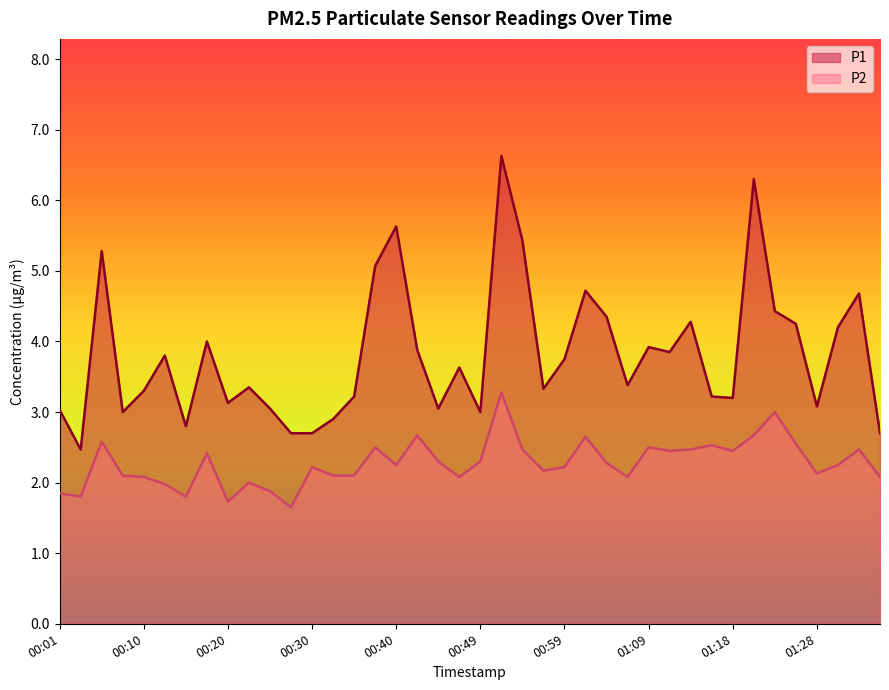

How many lines are shown in the chart?

2